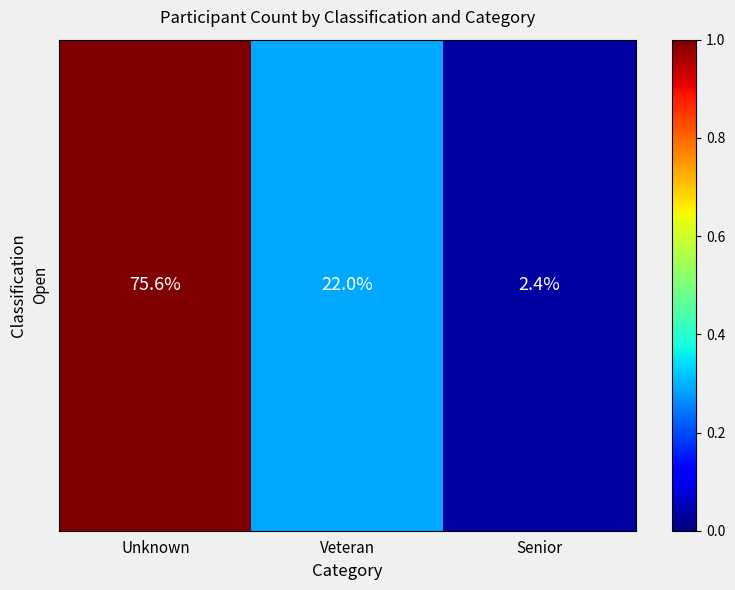

The chart shows a value of 0.3 at Unknown. True or false?

False